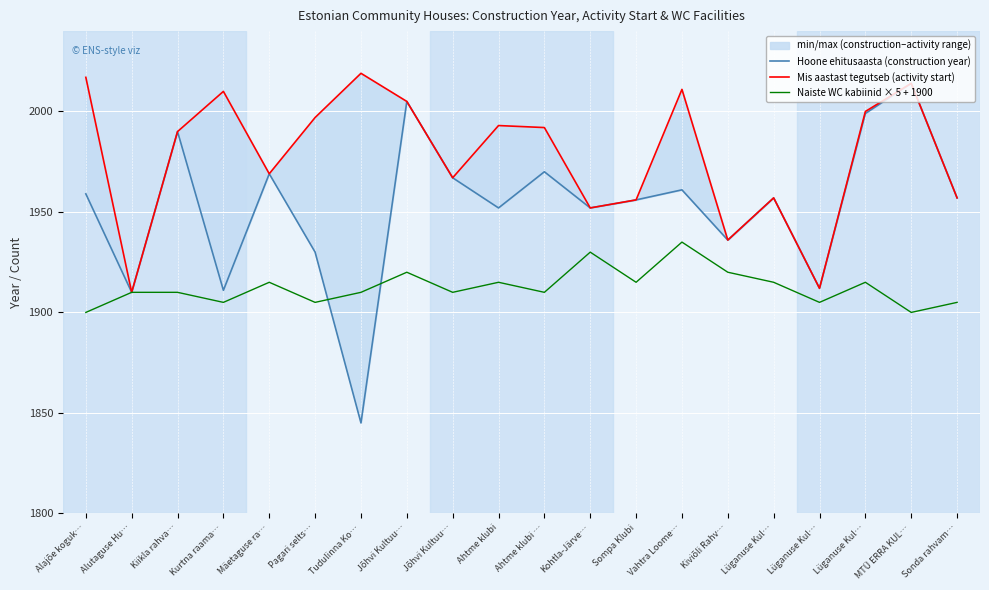

Between Ahtme klubi … and Vahtra Loome…, which series saw the biggest shift?

Naiste WC kabiinid × 5 + 1900